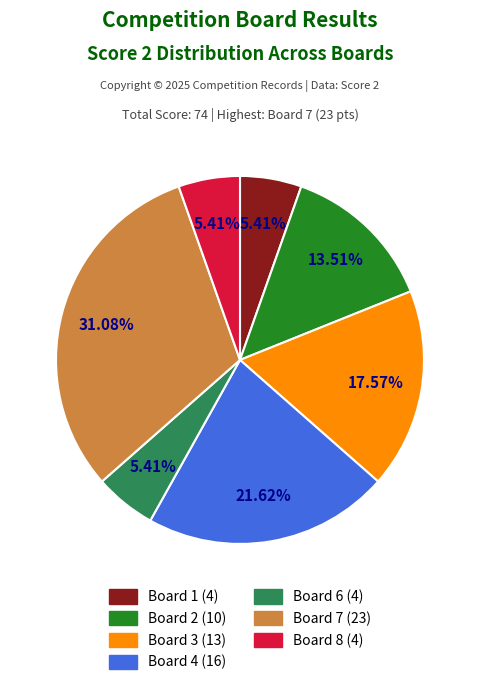

Which has a higher value, Board 3 (13) or Board 4 (16)?

Board 4 (16)